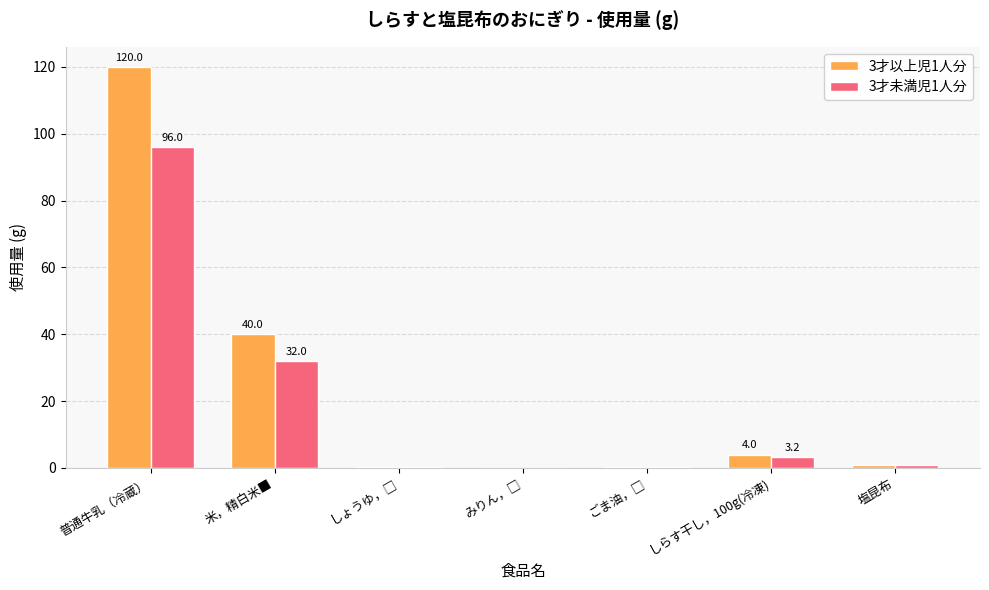

What is the sum of all 3才未満児1人分 values?

132.5